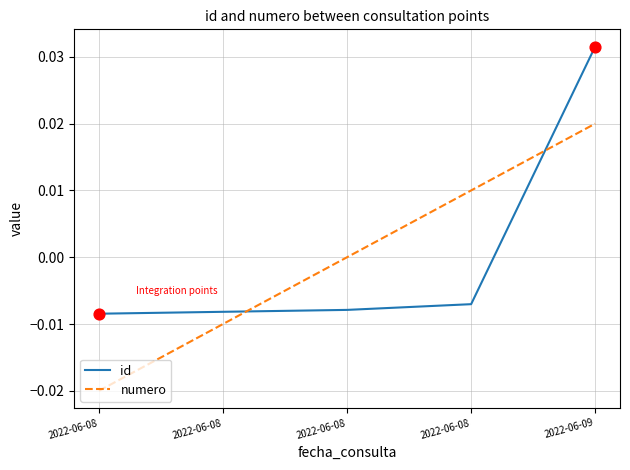

Is the value of numero at 2022-06-08 greater than the value of id at 2022-06-08?

No